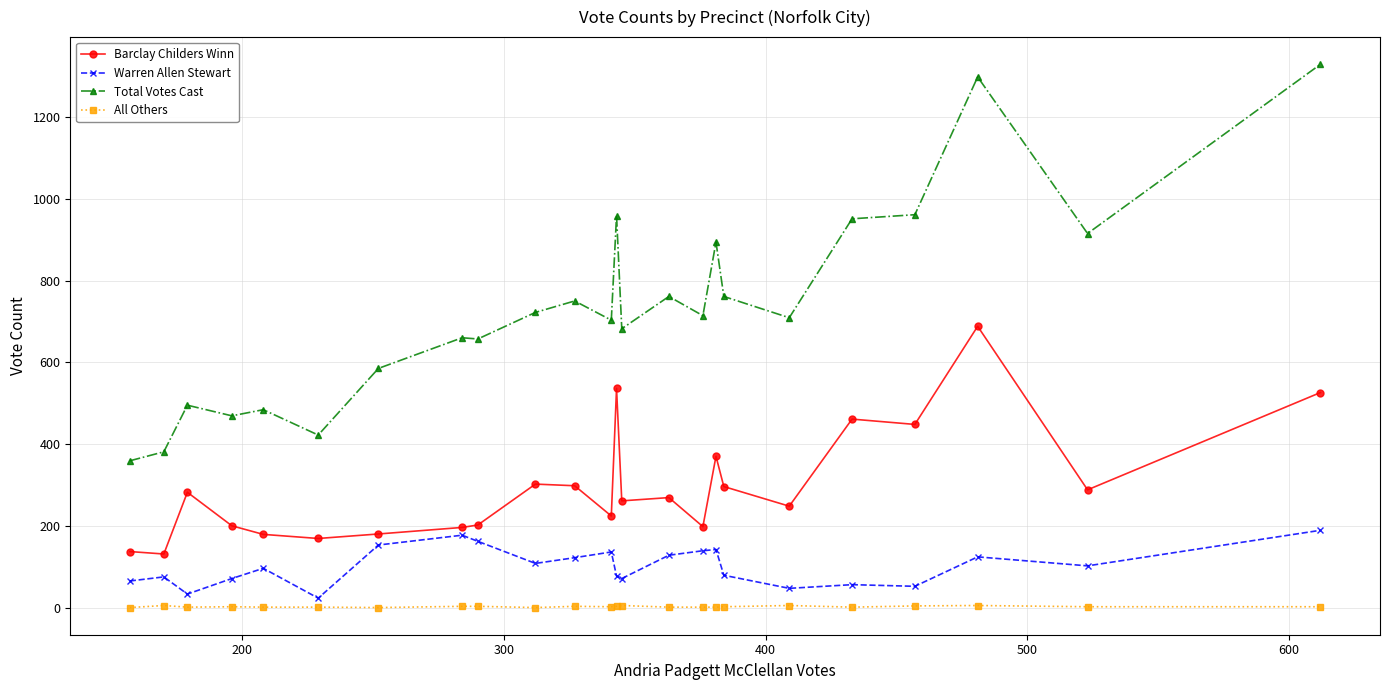

Does the chart display data point markers on the line(s)?

Yes